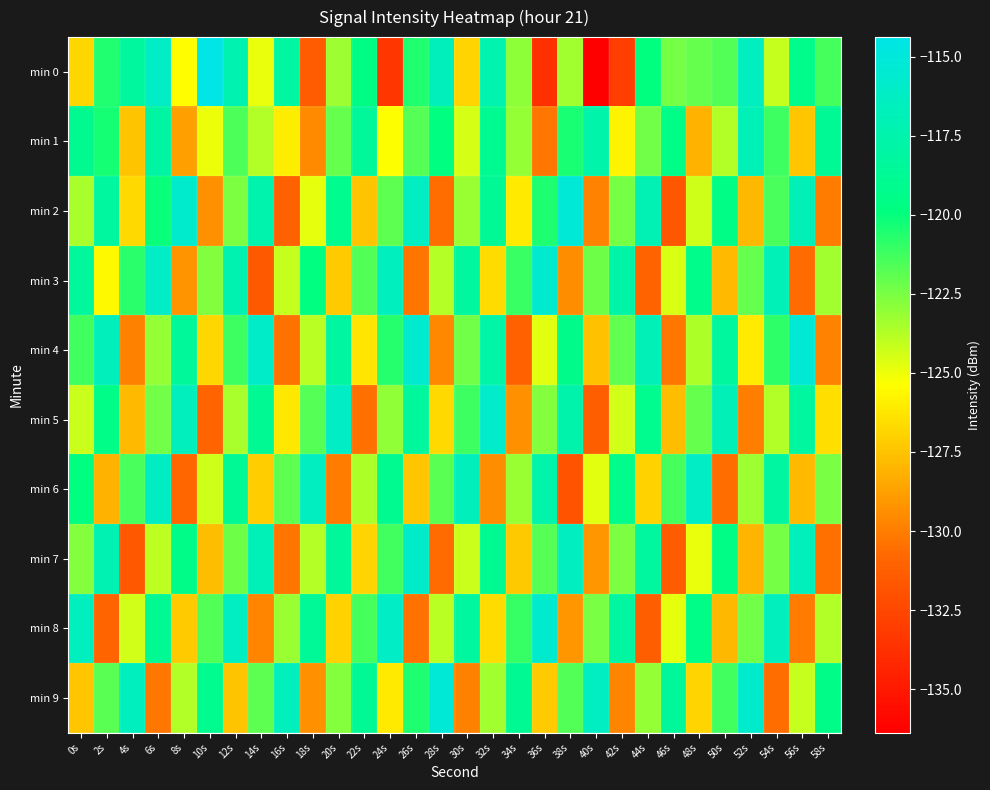

Rank the series by their maximum value, from highest to lowest.

min 0, min 2, min 9, min 4, min 3, min 8, min 5, min 7, min 6, min 1